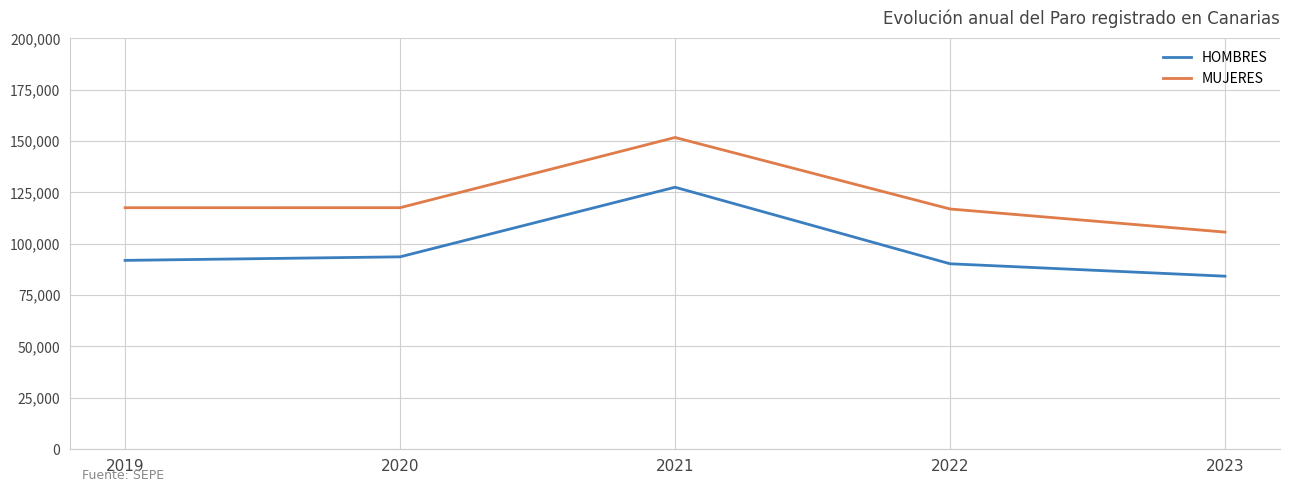

How many interior local peaks does the HOMBRES series have?

1